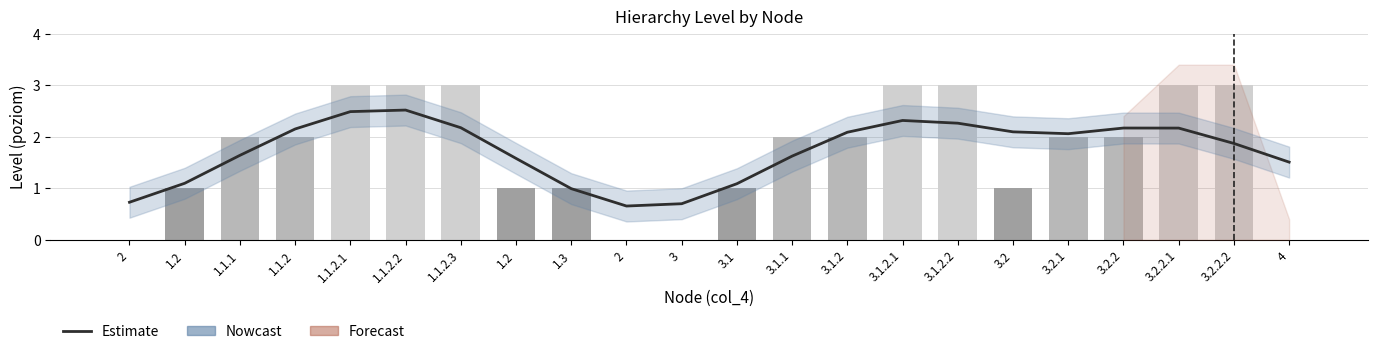

Rank the categories by value from lowest to highest.

2, 3, 2, 1.3, 3.1, 1.2, 4, 1.2, 3.1.1, 1.1.1, 3.2.2.2, 3.2.1, 3.1.2, 3.2, 1.1.2, 3.2.2.1, 3.2.2, 1.1.2.3, 3.1.2.2, 3.1.2.1, 1.1.2.1, 1.1.2.2